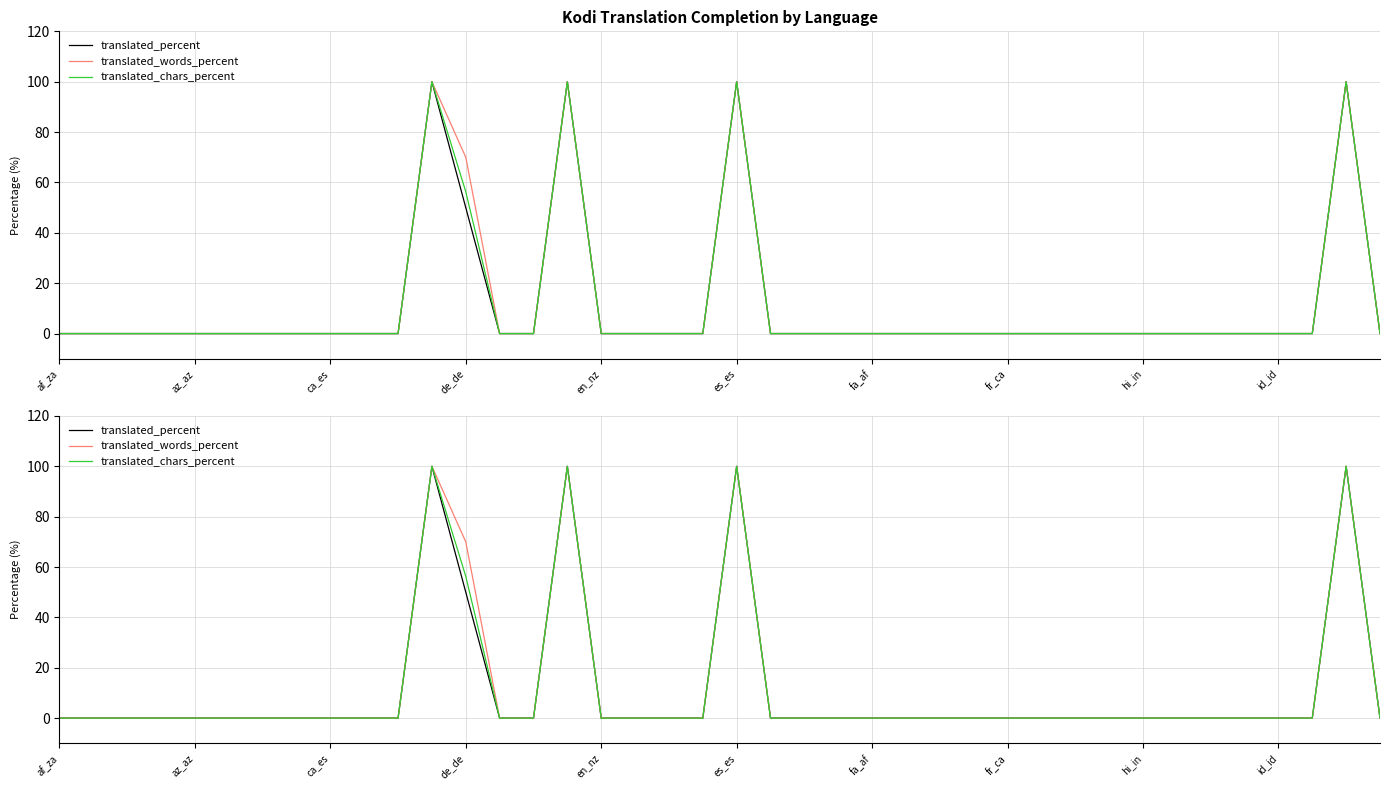

How many lines are shown in the chart?

3